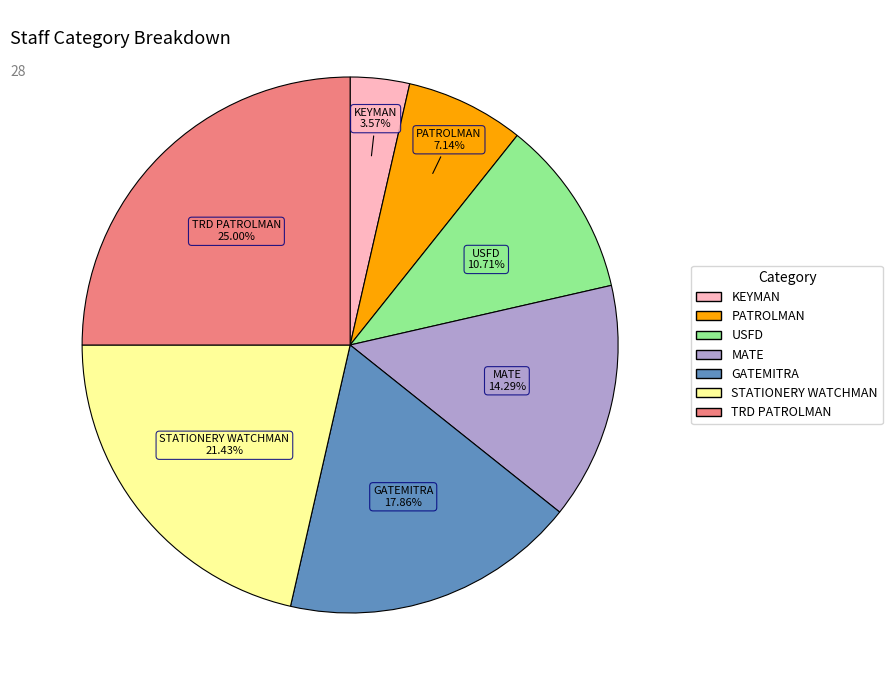

To the nearest percent, what portion does TRD PATROLMAN represent?

25%